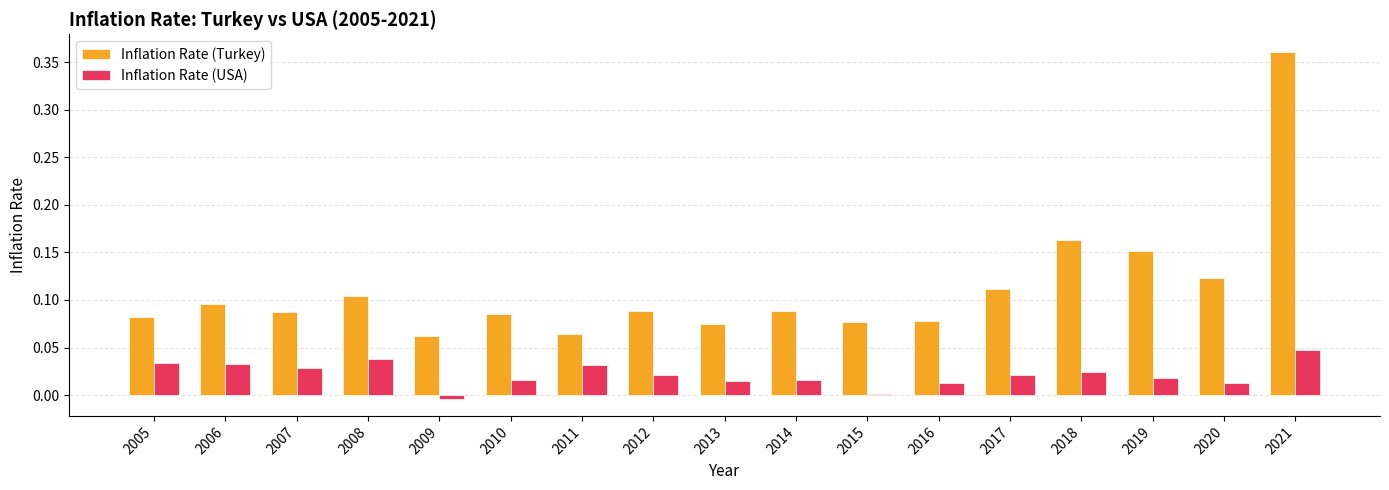

How many groups of bars are there?

17